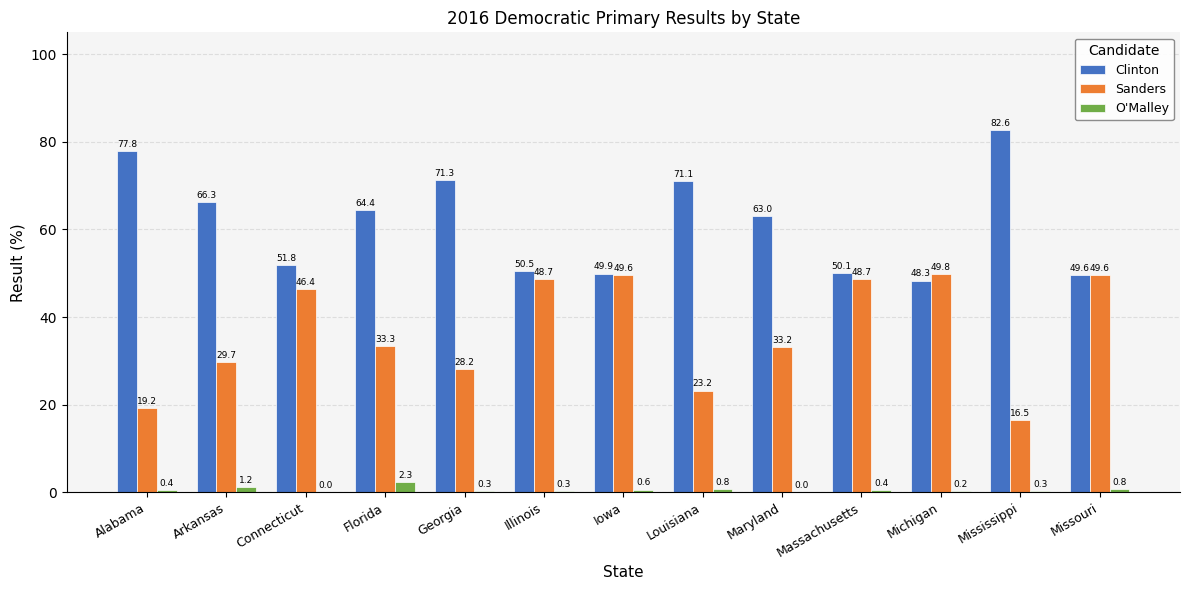

Reading left to right, list all the values displayed in this chart.

Clinton: 77.8	66.3	51.8	64.4	71.3	50.5	49.9	71.1	63.0	50.1	48.3	82.6	49.6
Sanders: 19.2	29.7	46.4	33.3	28.2	48.7	49.6	23.2	33.2	48.7	49.8	16.5	49.6
O'Malley: 0.4	1.2	0.0	2.3	0.3	0.3	0.6	0.8	0.0	0.4	0.2	0.3	0.8